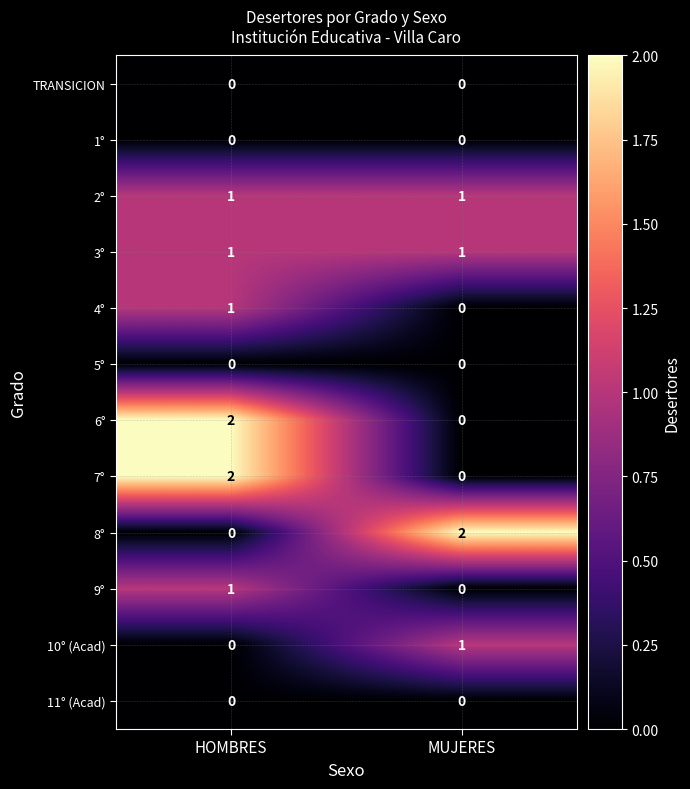

Where is 4° nearest to the value 0?

MUJERES